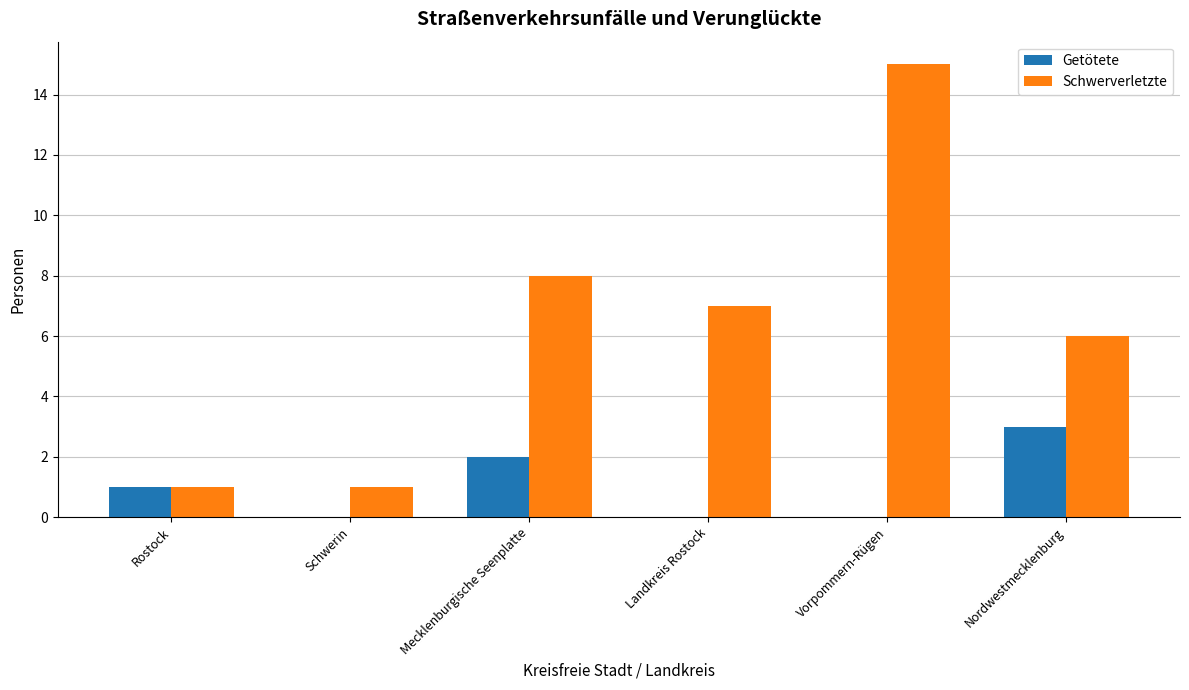

Which series has the largest total across all categories?

Schwerverletzte